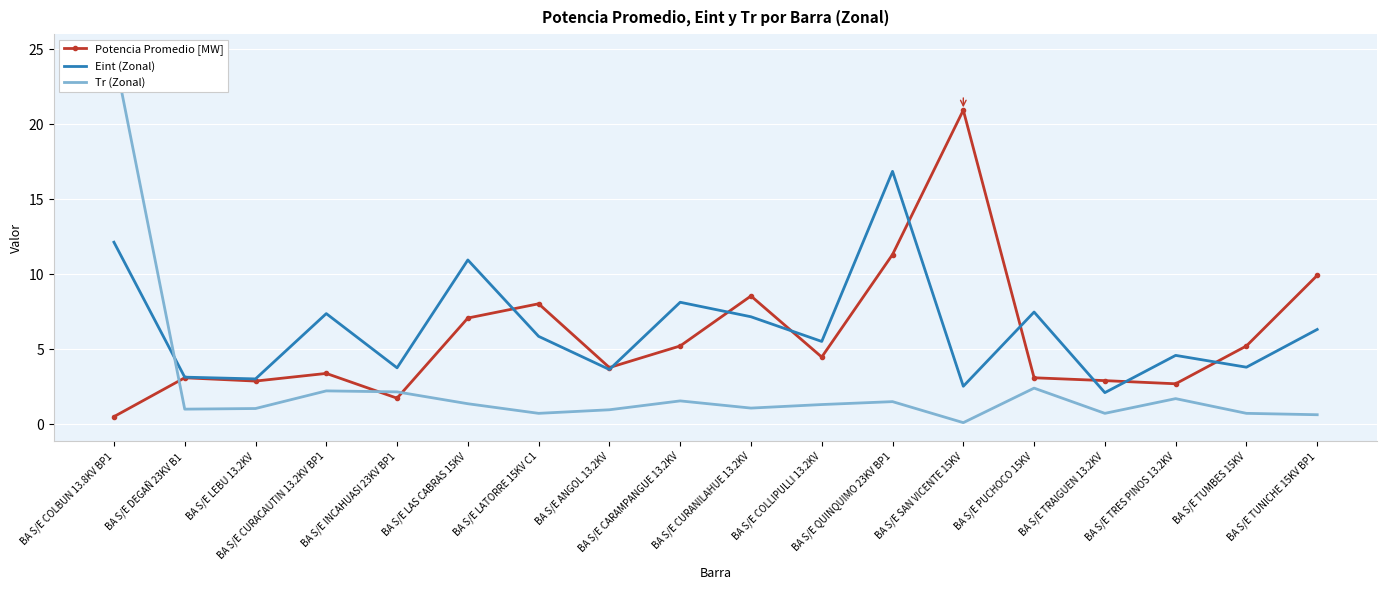

How many intersections are there between Eint (Zonal) and Tr (Zonal)?

1